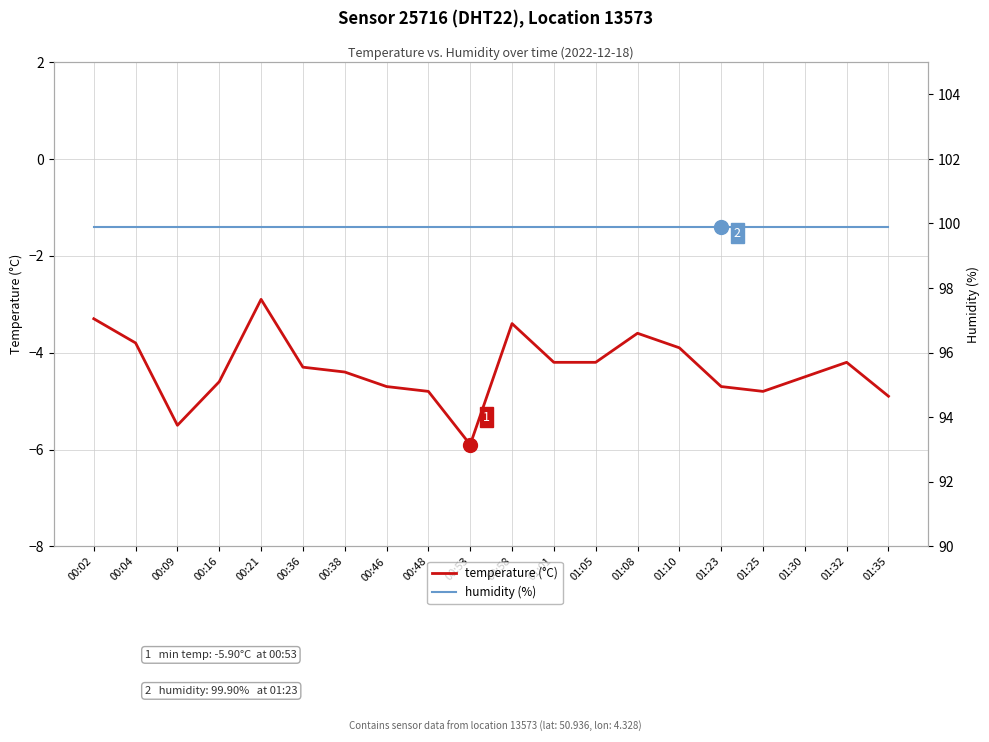

List the labels in order of humidity (%) value, largest first.

00:02, 00:04, 00:09, 00:16, 00:21, 00:36, 00:38, 00:46, 00:48, 00:53, 00:58, 01:01, 01:05, 01:08, 01:10, 01:23, 01:25, 01:30, 01:32, 01:35